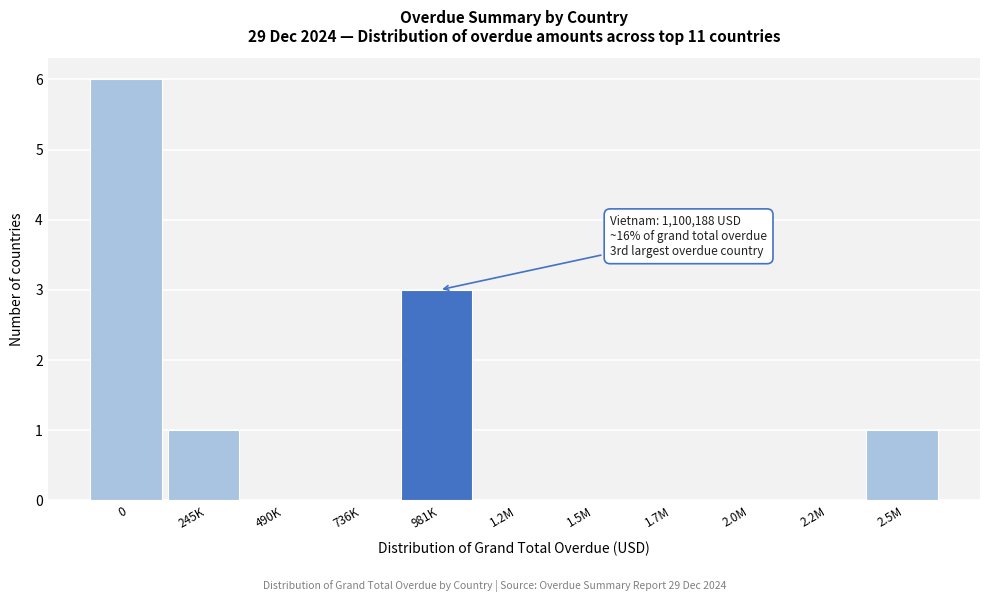

Reading left to right, transcribe all the data shown in this chart.

0=6	245K=1	490K=0	736K=0	981K=3	1.2M=0	1.5M=0	1.7M=0	2.0M=0	2.2M=0	2.5M=1